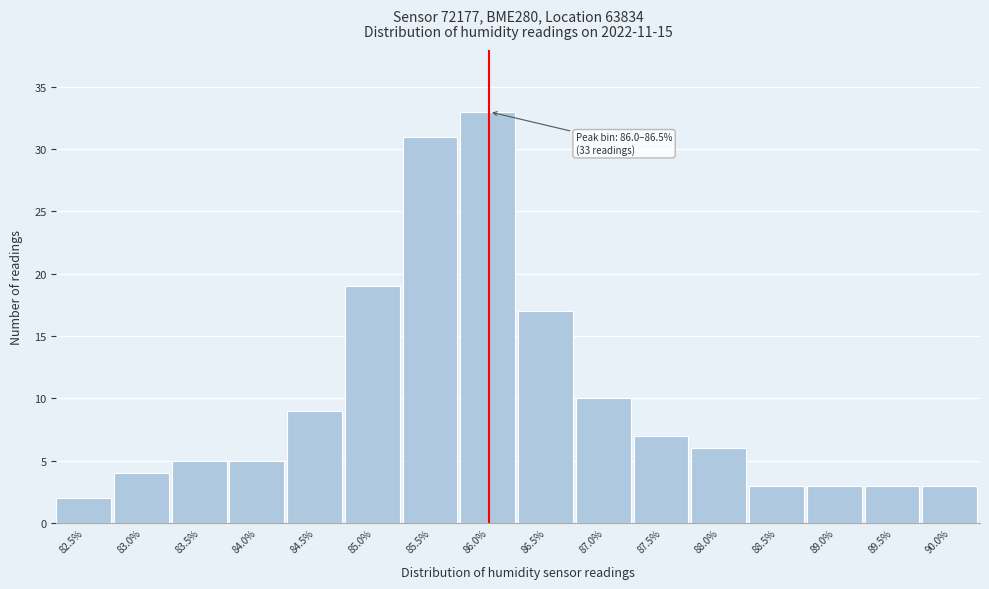

Reading left to right, list all the values displayed in this chart.

82.5%=2	83.0%=4	83.5%=5	84.0%=5	84.5%=9	85.0%=19	85.5%=31	86.0%=33	86.5%=17	87.0%=10	87.5%=7	88.0%=6	88.5%=3	89.0%=3	89.5%=3	90.0%=3